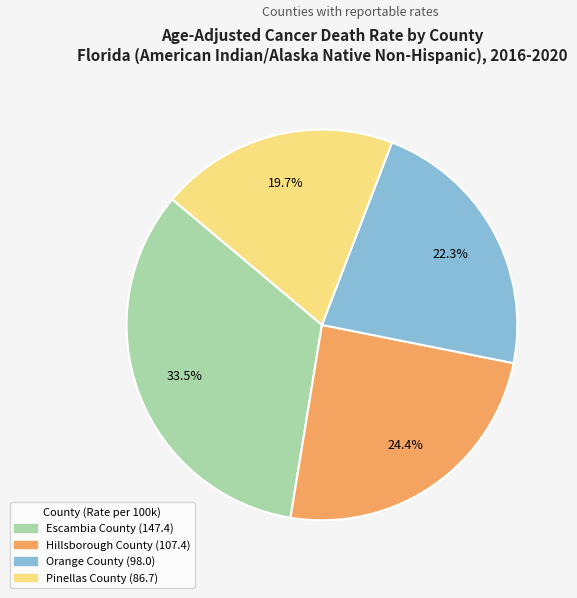

To the nearest percent, what is the average slice percentage?

25%